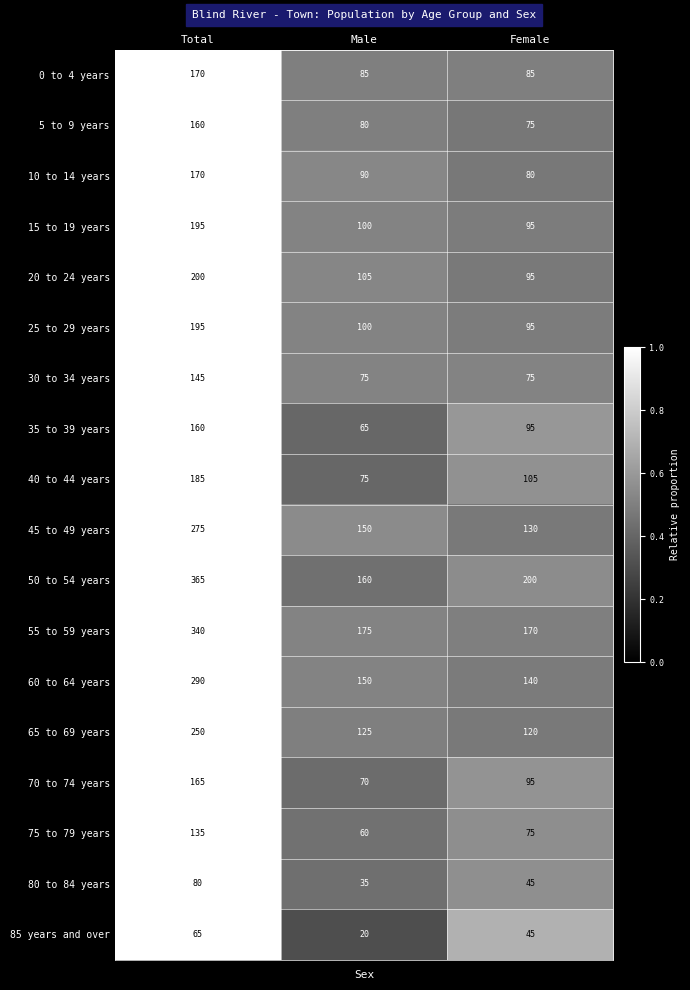

What is the maximum value shown in the chart?

365